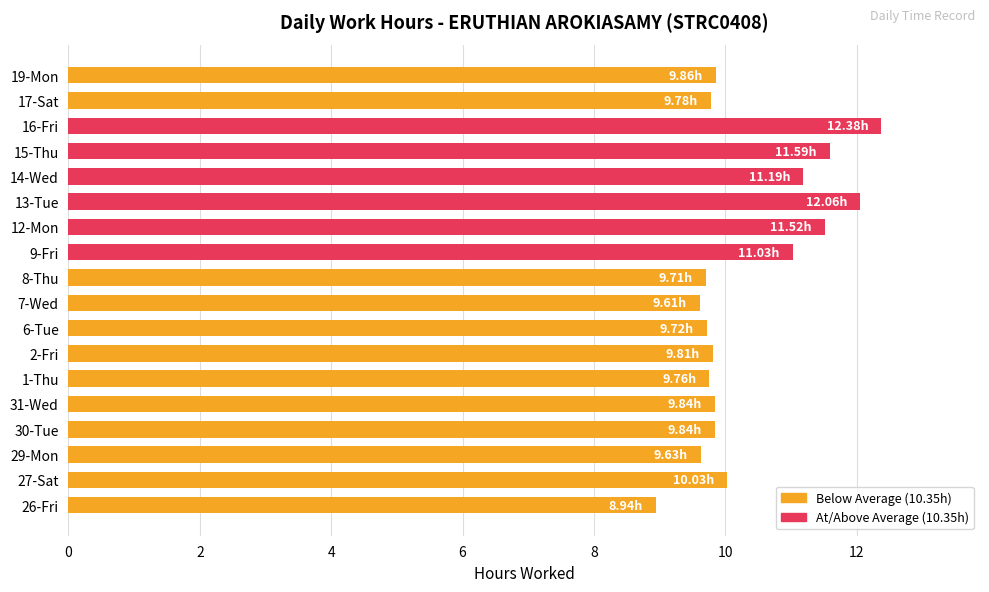

Approximately how many times larger is the value at 16-Fri compared to 30-Tue?

1.3